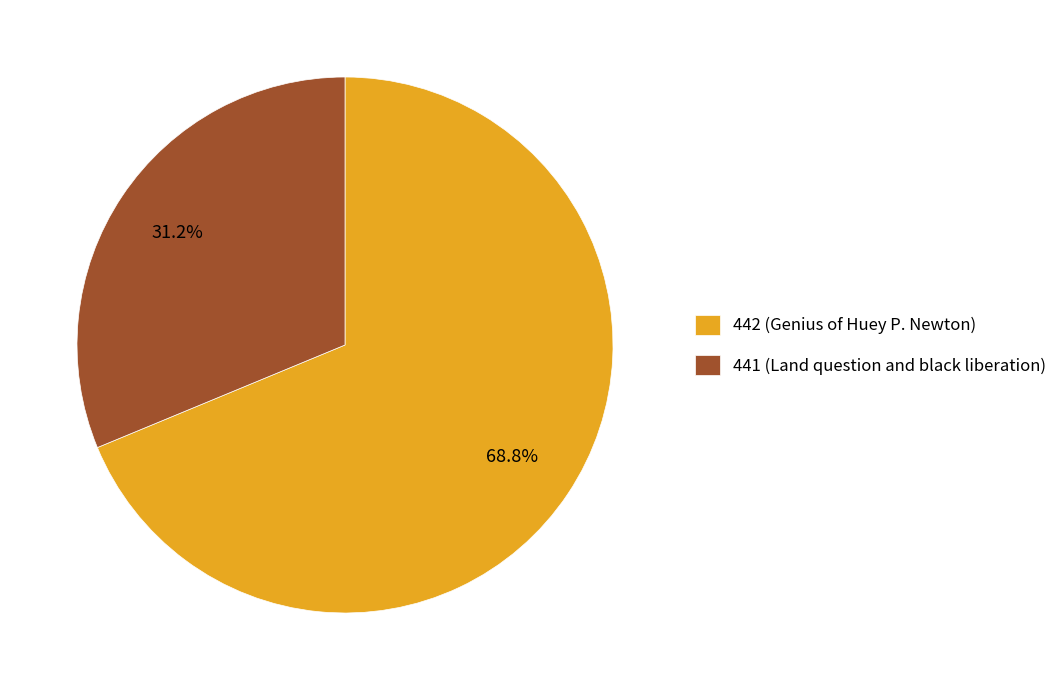

What is the smallest slice in the pie chart?

441 (Land question and black liberation)